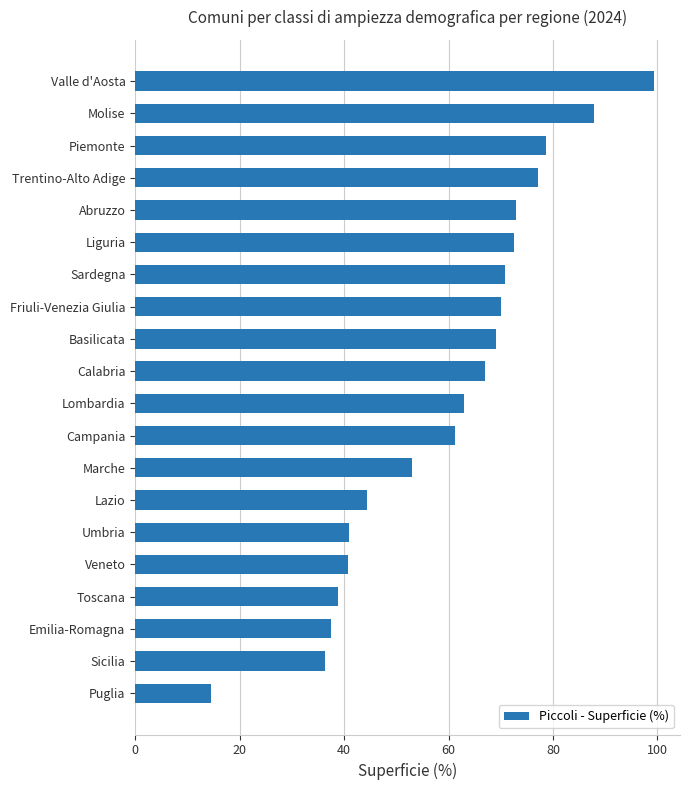

The value at Molise is 87.9. True or false?

True